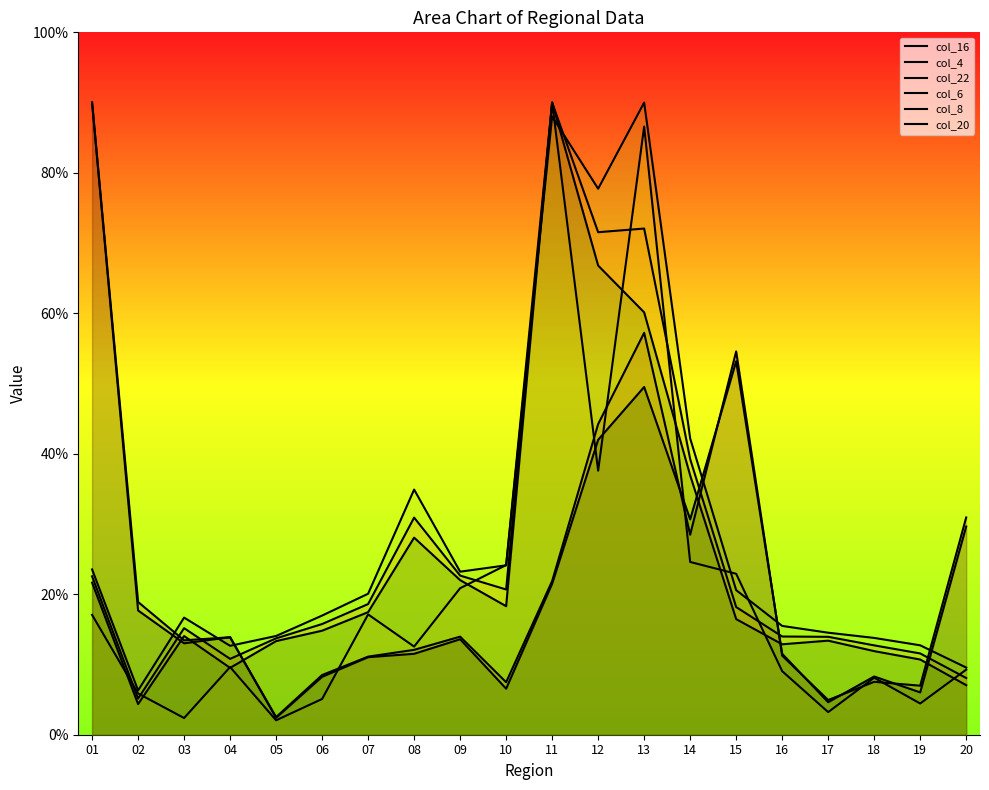

What is the difference between the highest and lowest values at 01?

72.9